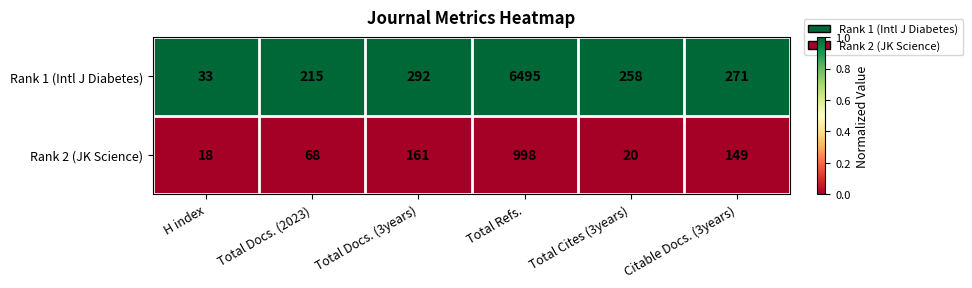

True or false: Rank 1 (Intl J Diabetes) has a value of 429 at Total Cites (3years).

False